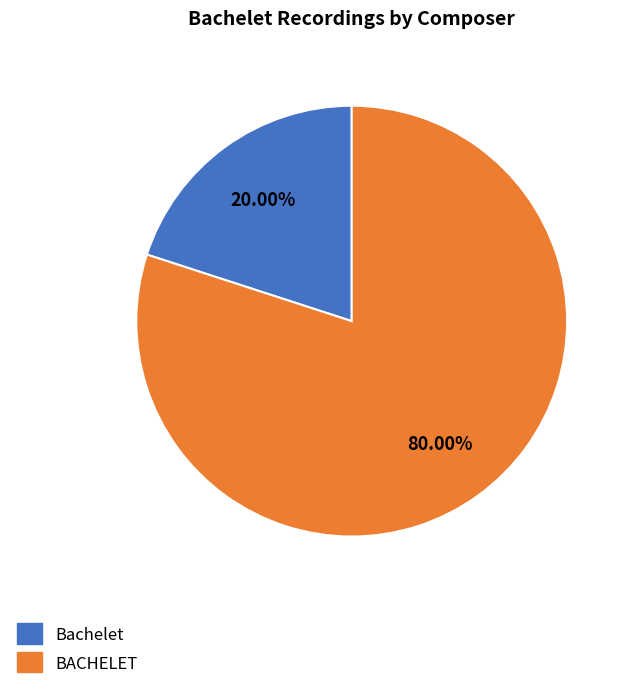

Is there any slice that represents more than half of the pie?

Yes